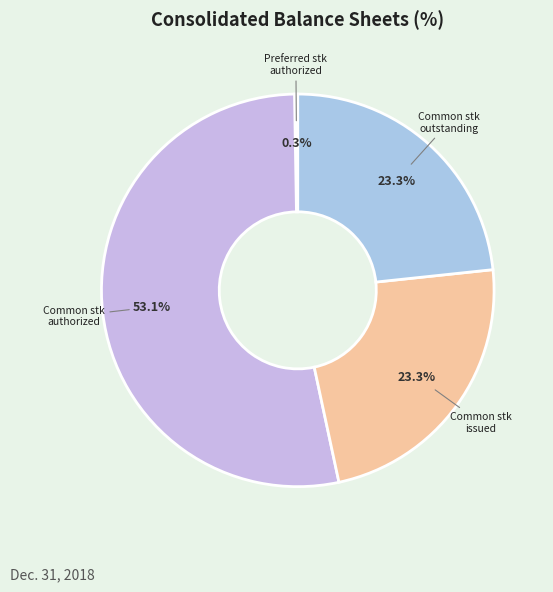

What is the largest slice in the pie chart?

Common stk authorized